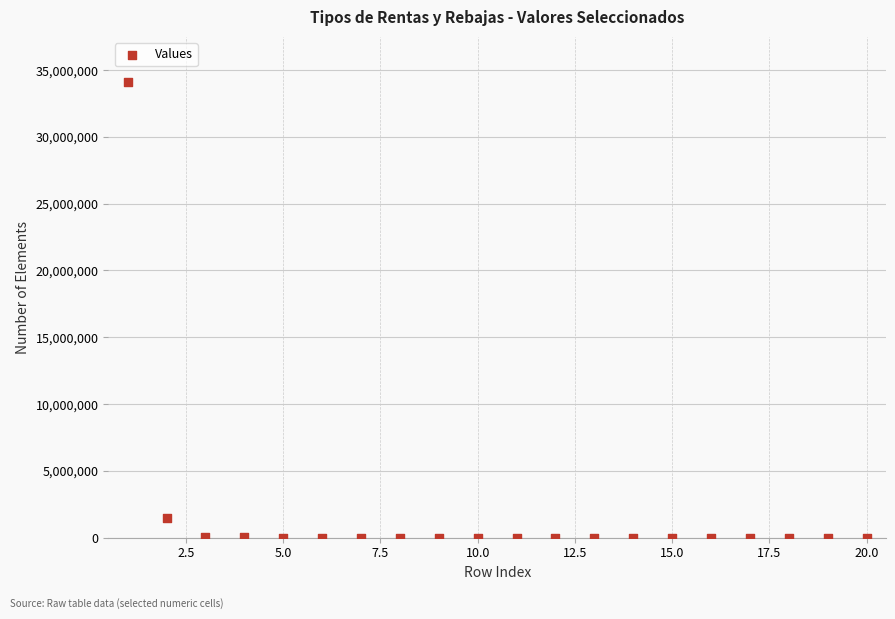

What is the range of X values (max minus min)?

19